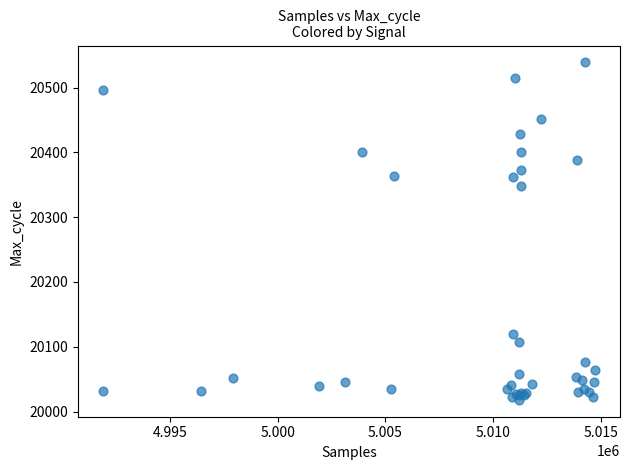

What Y value in the scatter plot is closest to 20278?

20348